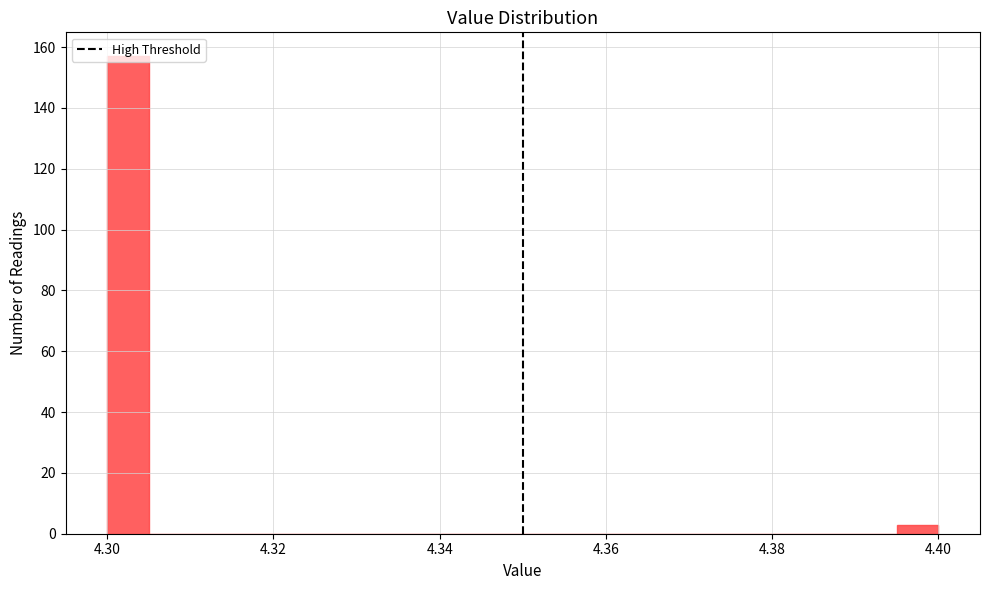

Around what value on the x-axis is the tallest bar? Give the approximate position of its centre, as read against the axis.

4.302